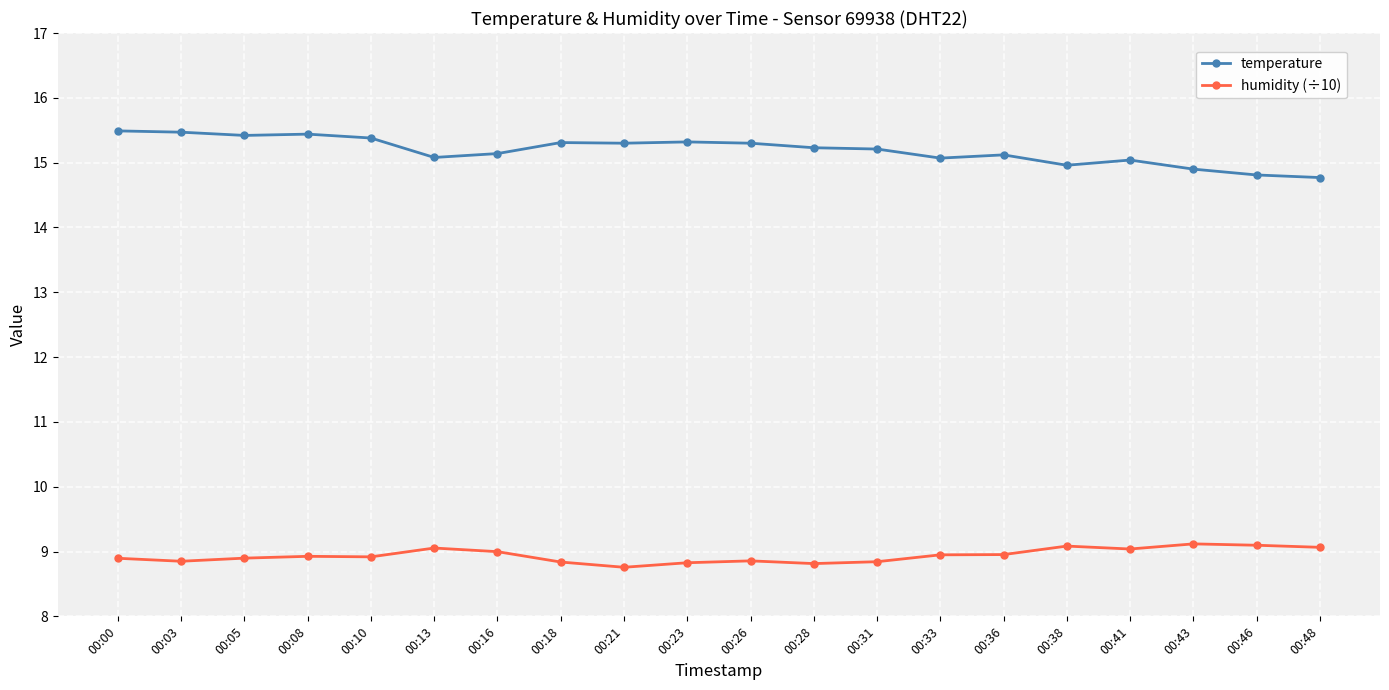

Count the number of categories in the chart.

20